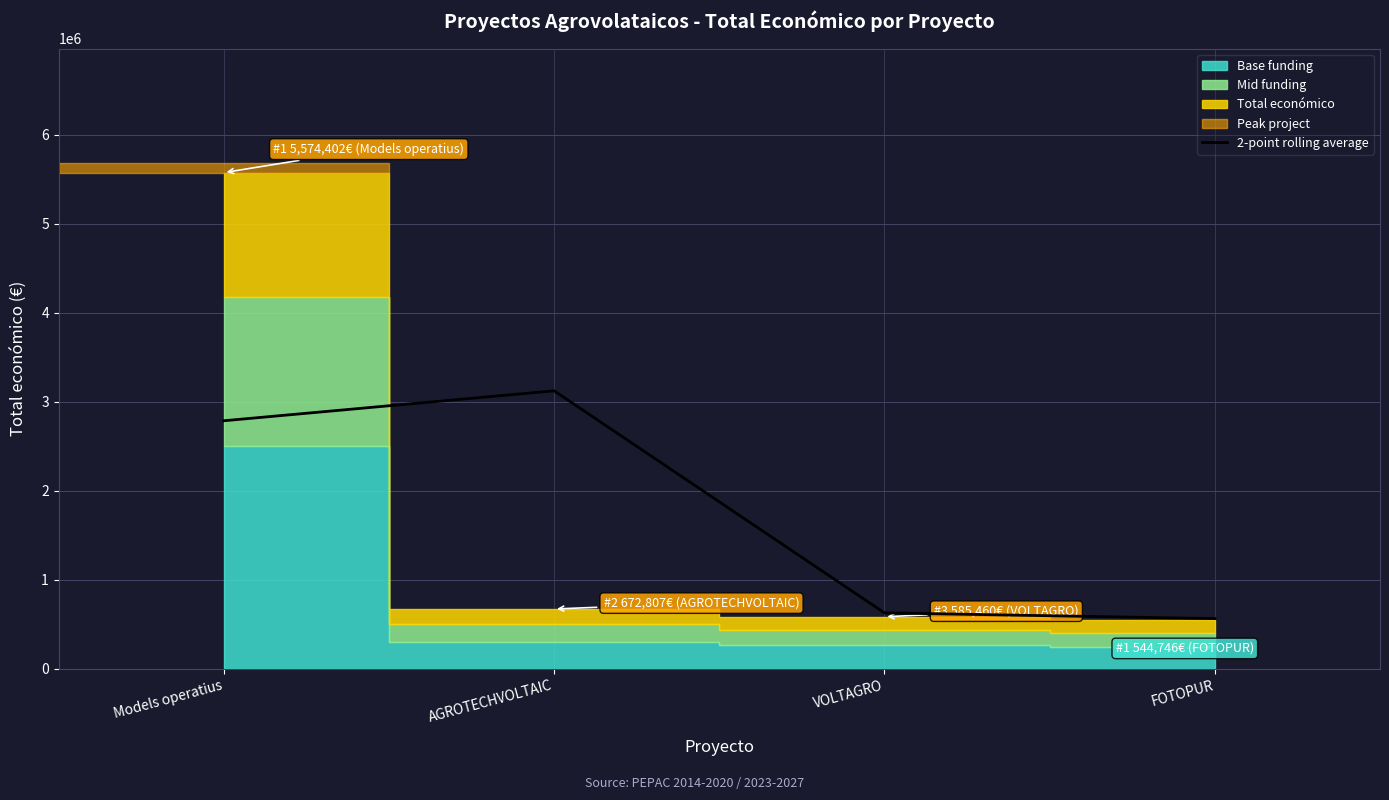

What is the difference between the values at VOLTAGRO and Models operatius?

2158067.5